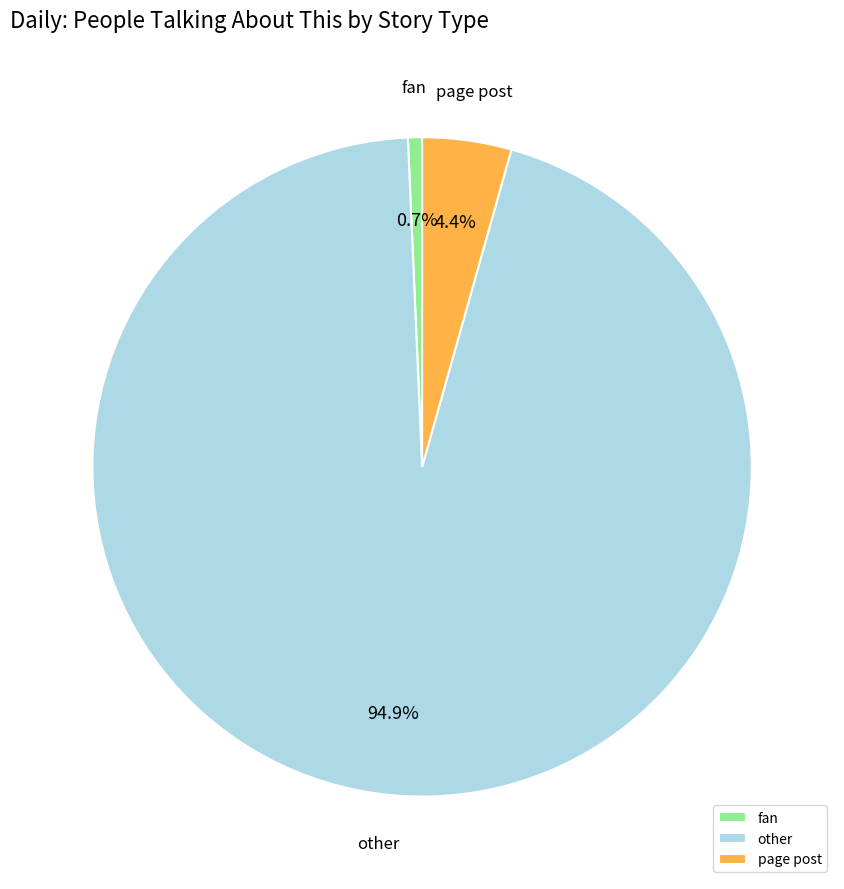

Is the sum of page post and fan greater than half?

No